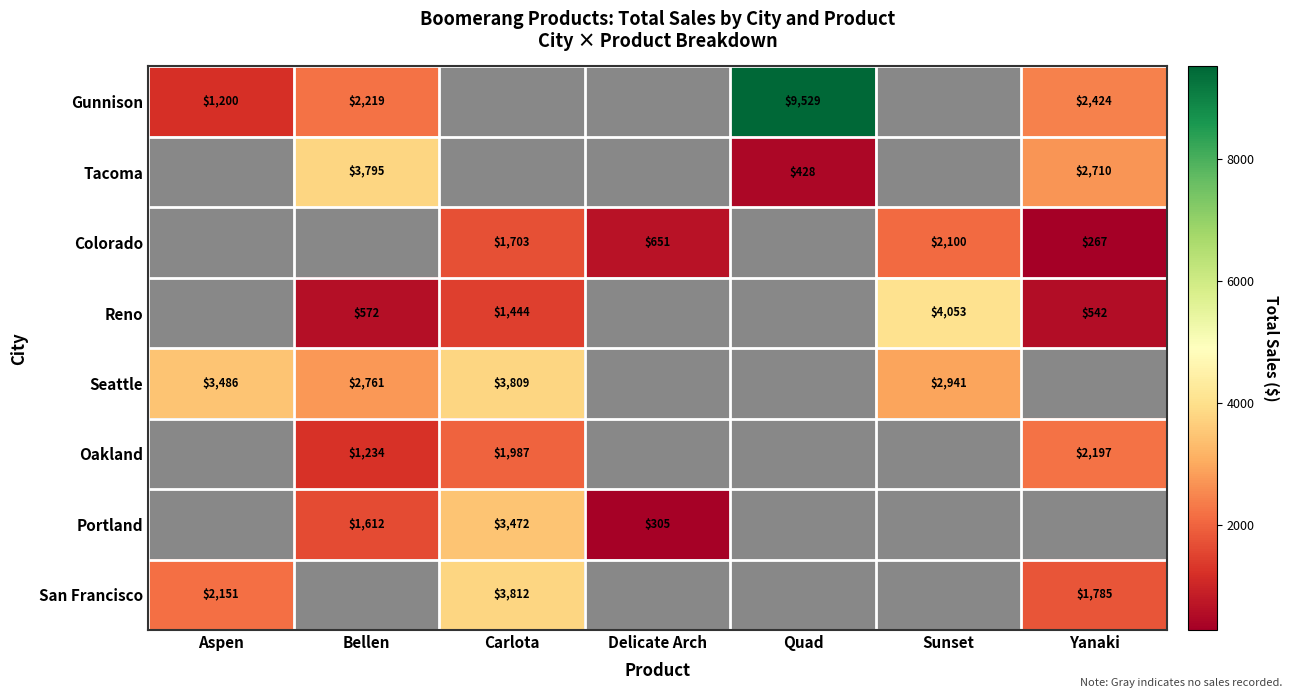

Between Delicate Arch and Sunset, which is larger?

Sunset